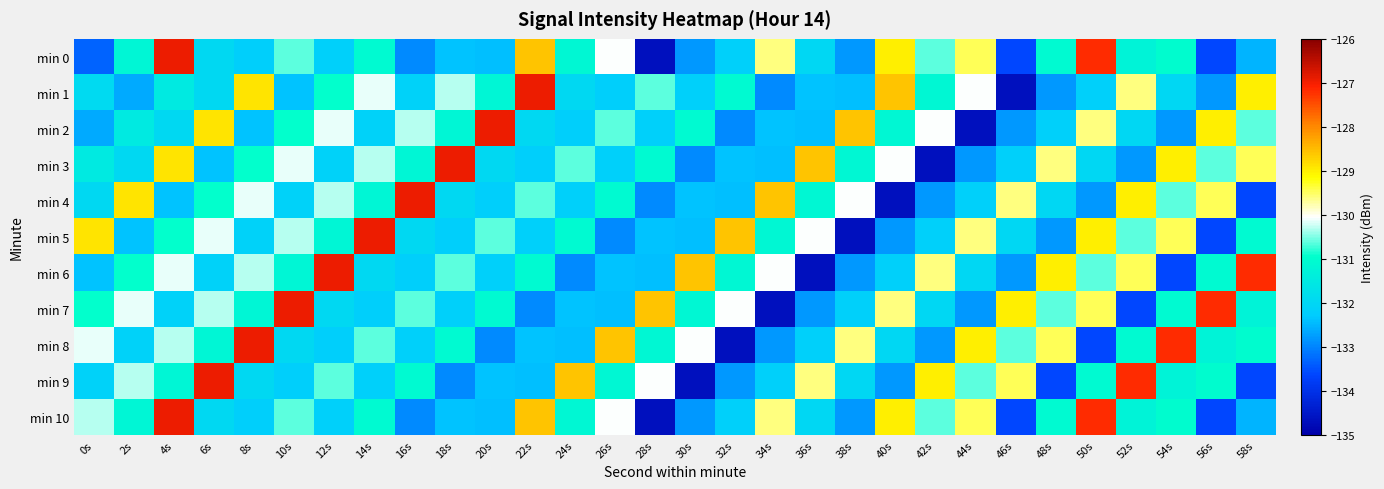

Rank the series by their maximum value, from lowest to highest.

min 0, min 1, min 2, min 3, min 4, min 5, min 6, min 7, min 8, min 9, min 10